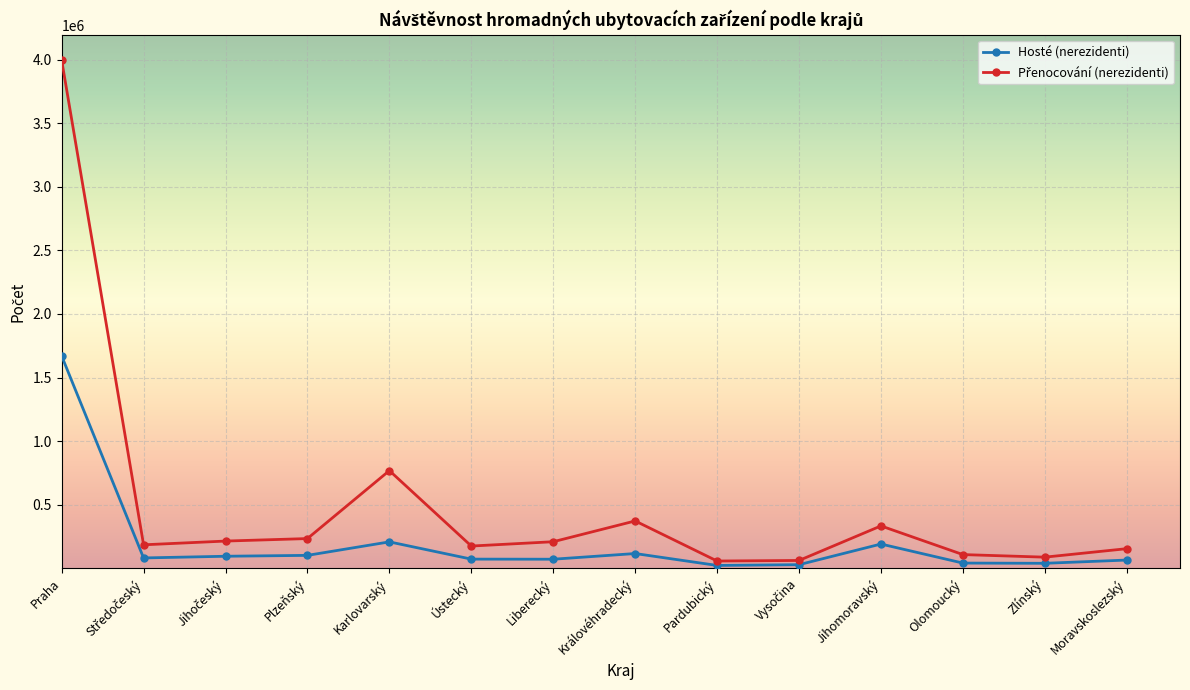

What is the sum of the Hosté (nerezidenti) values at Moravskoslezský and Olomoucký?

106500